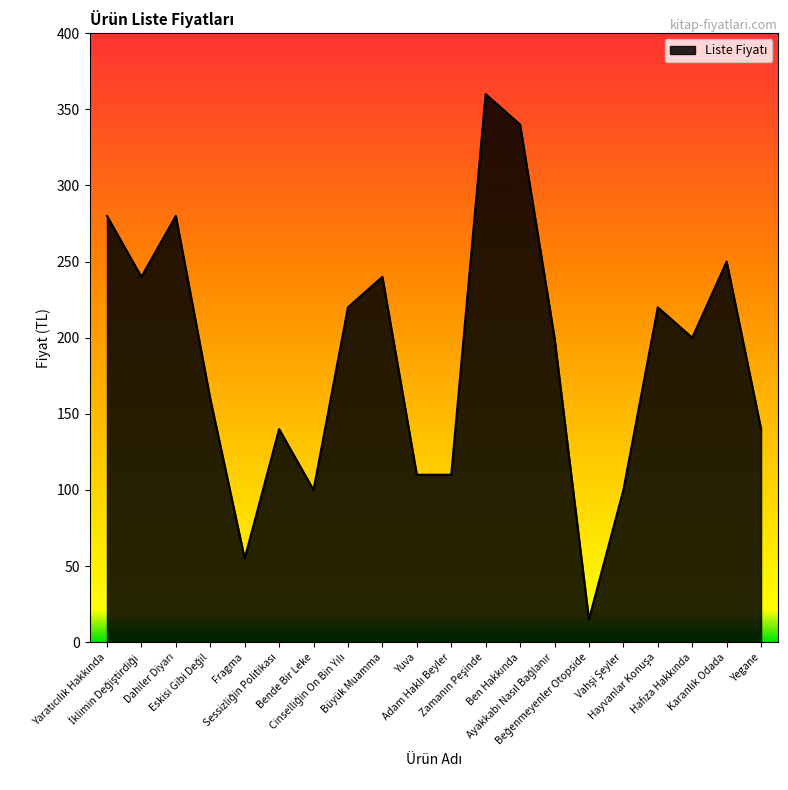

What is the minimum value shown in the chart?

15